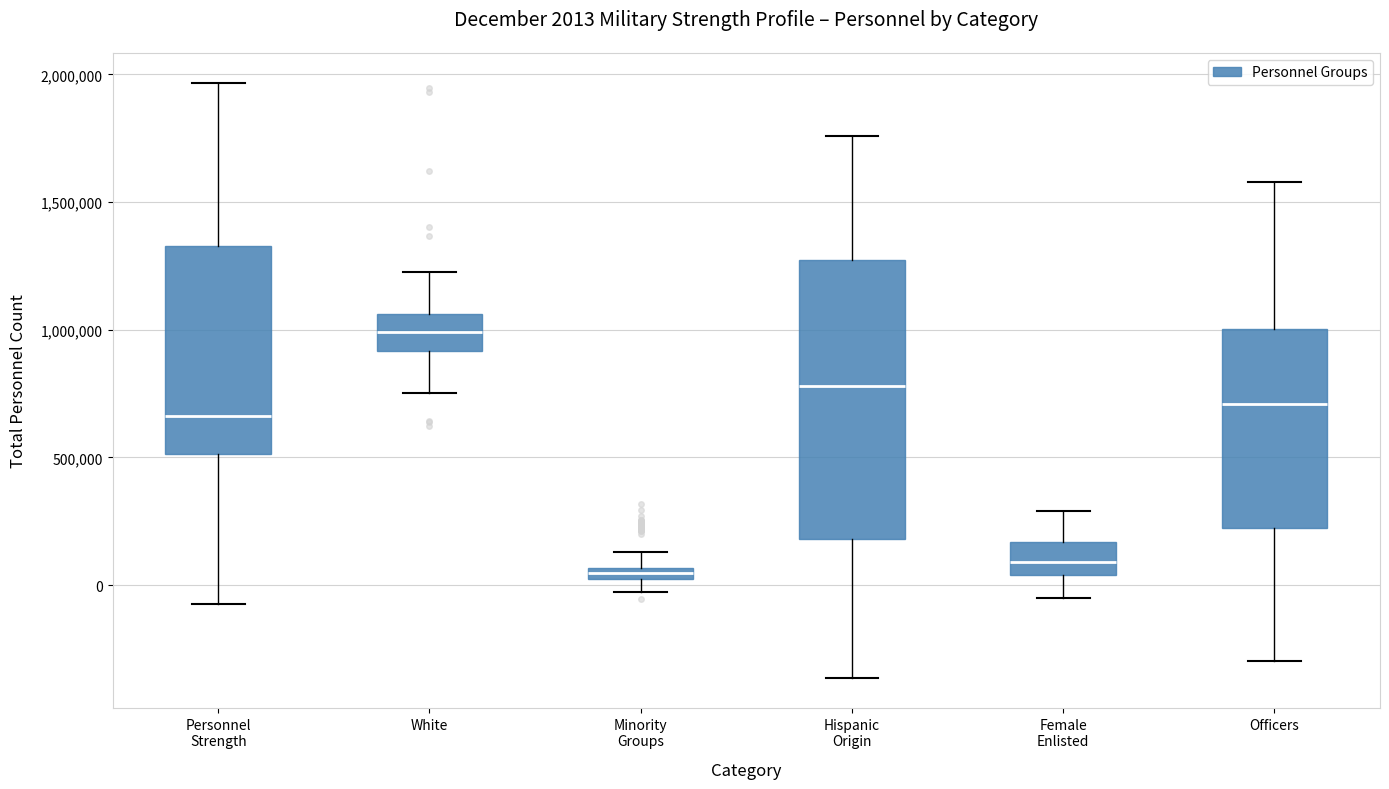

Which box is the tallest, from its lower edge to its upper edge?

Hispanic Origin